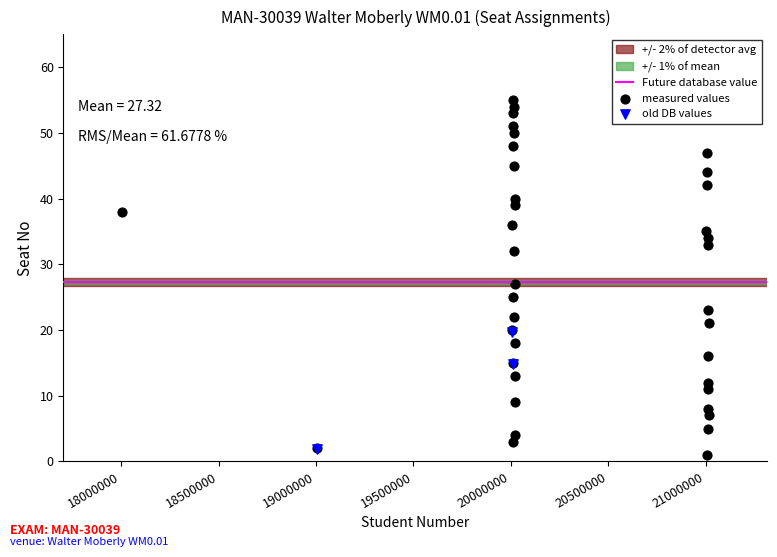

Which series has the widest spread of Y values?

measured values